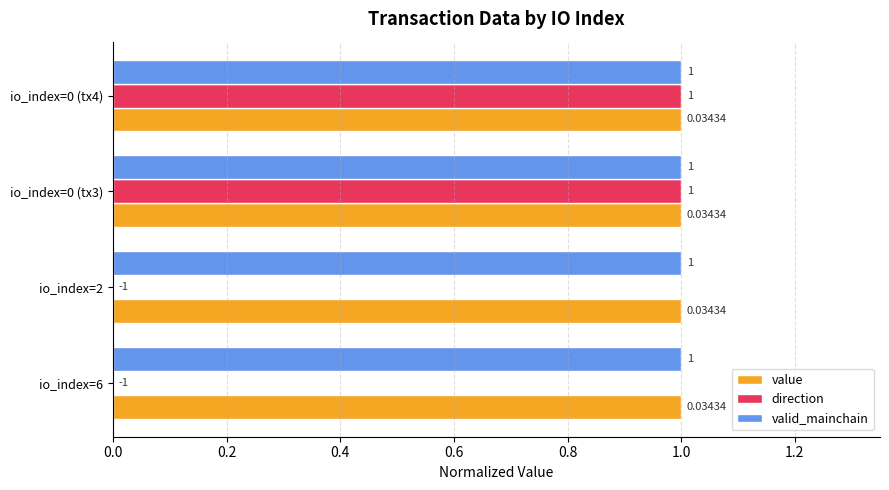

What is the sum of all value values?

4